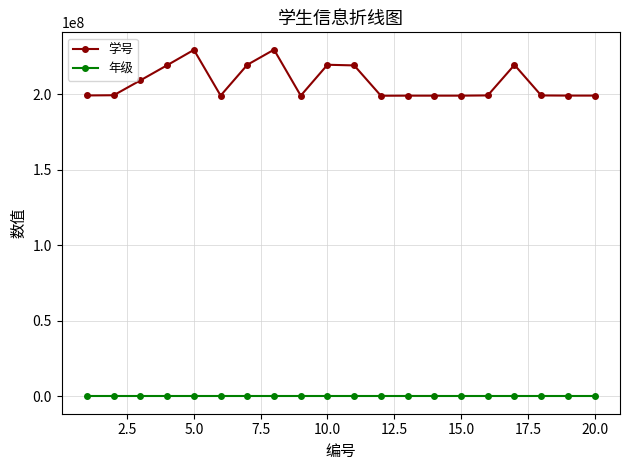

What is the highest value of the 年级 series?

2022